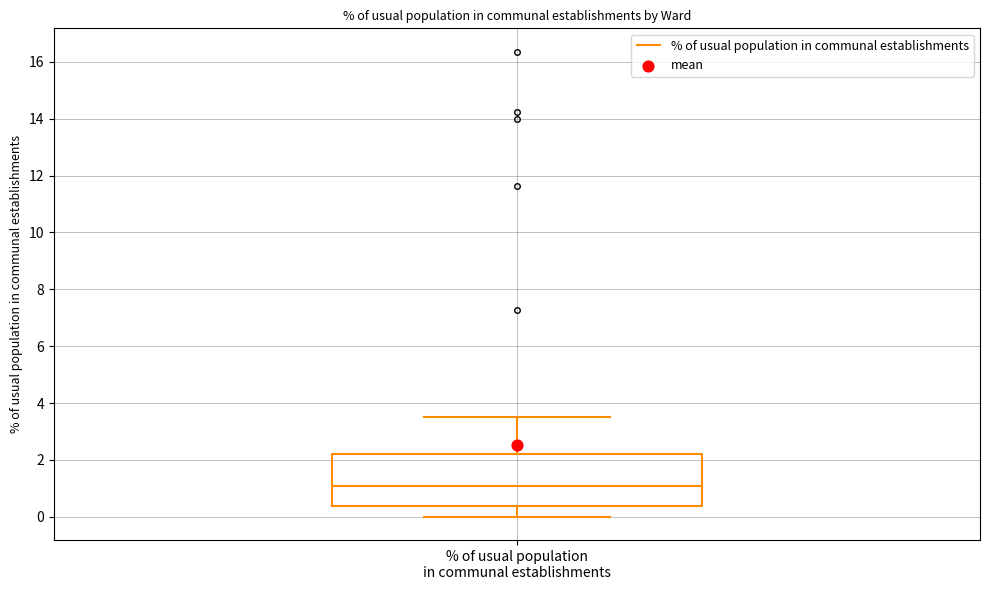

Read this box plot against the y-axis: the position of the median line, the range covered by the box, and the ends of both whiskers. The values are not printed on the chart, so give them approximately, as read against the axis.

median 1.0, box 0.4 to 2.2, whiskers 0.0 to 3.6